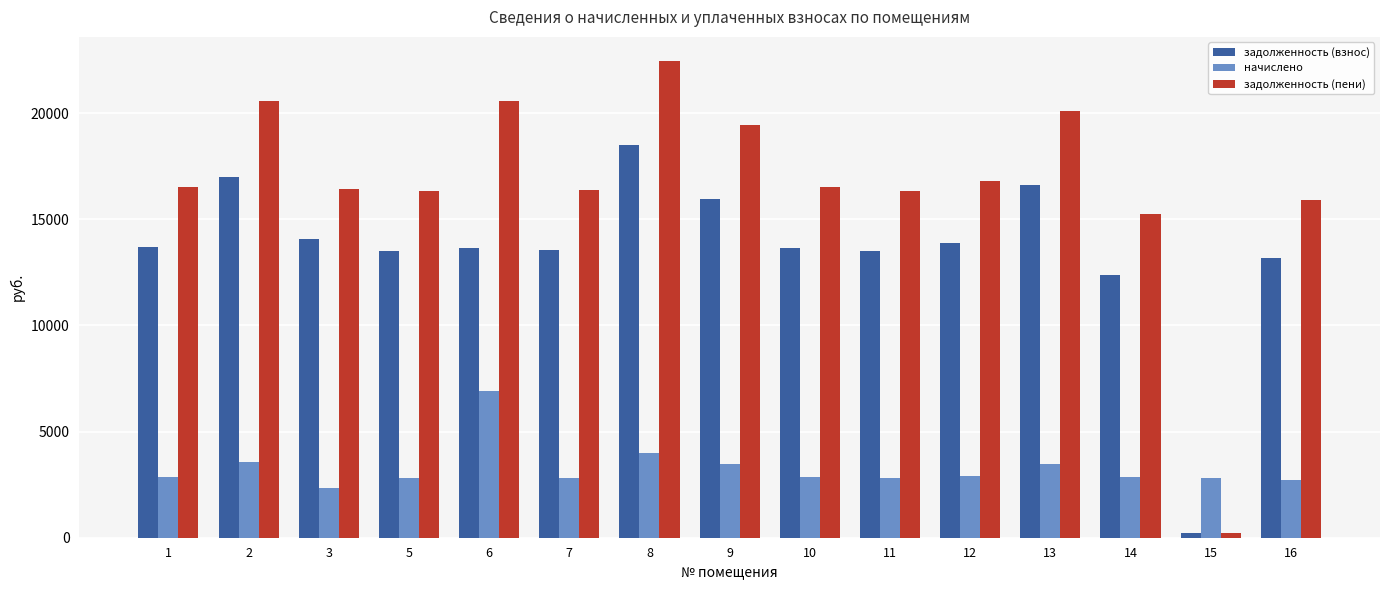

What value does the начислено series have at 5?

2823.7